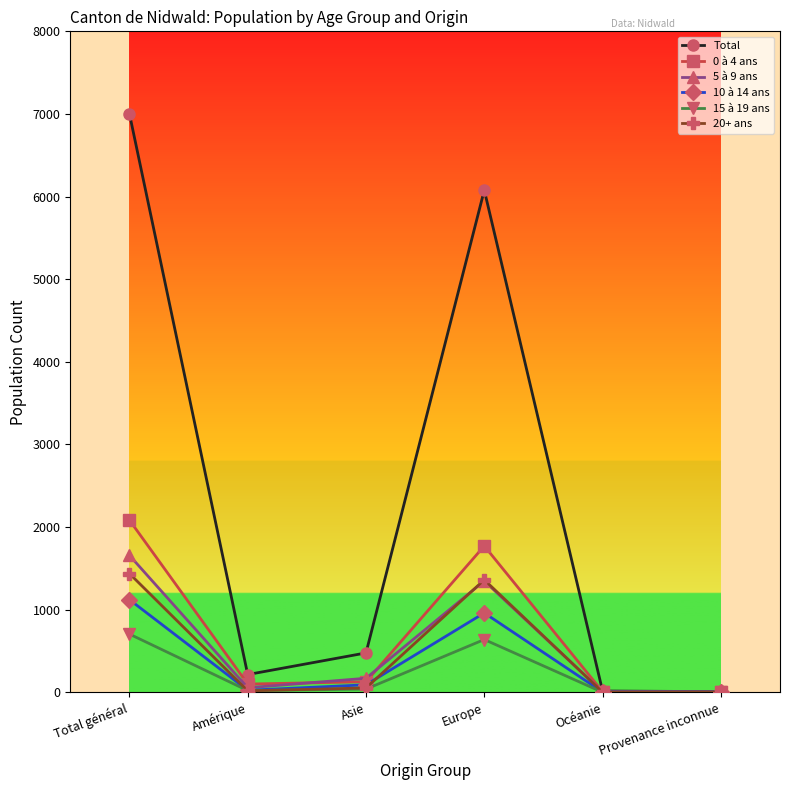

At which label does 5 à 9 ans reach its peak?

Total général